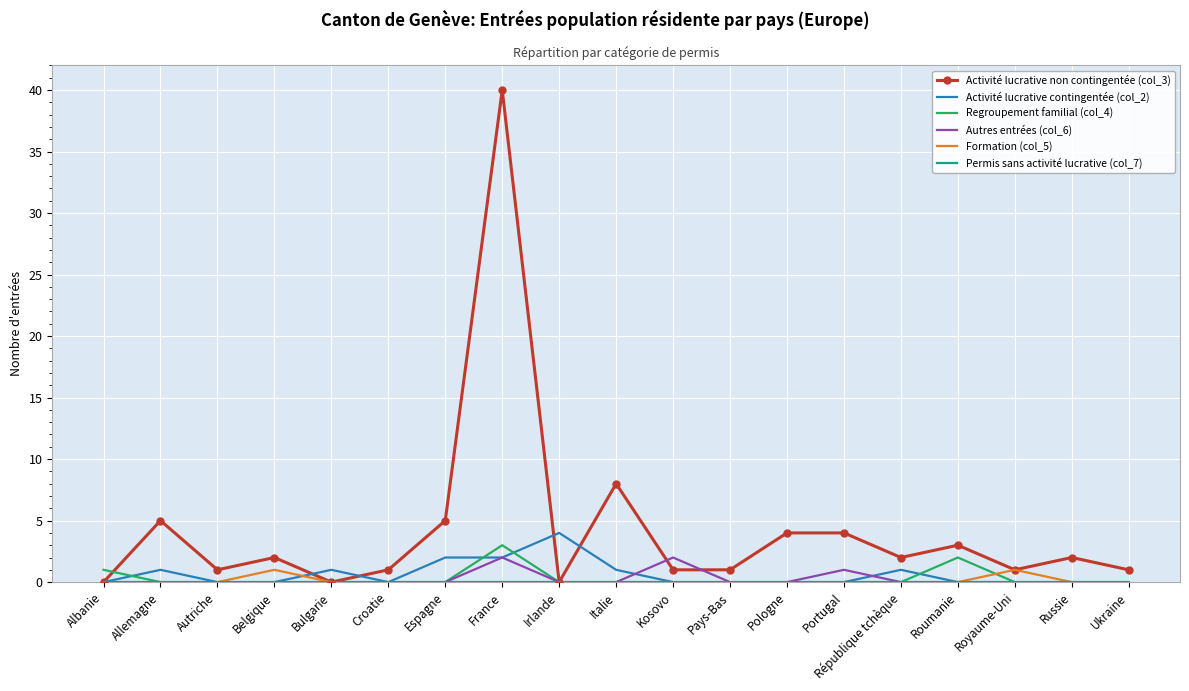

Which series has the largest total across all categories?

Activité lucrative non contingentée (col_3)